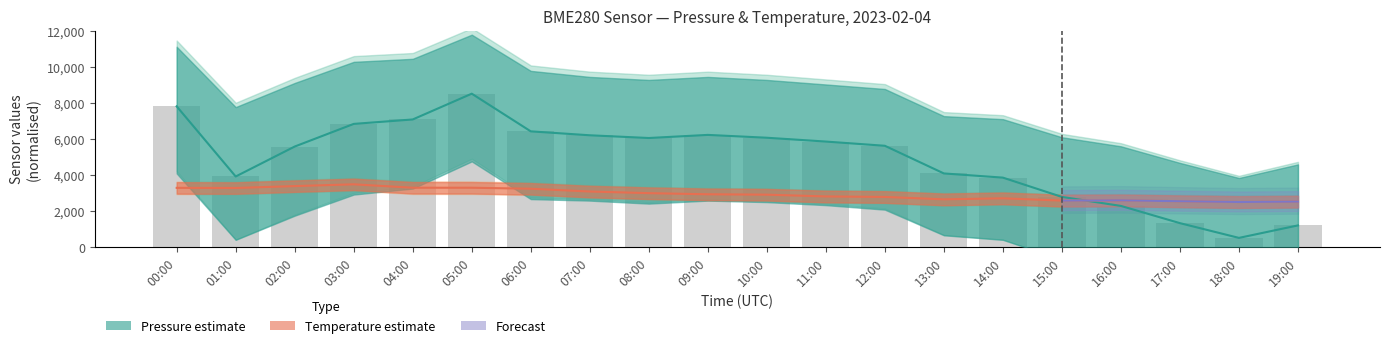

Which series has the largest total across all categories?

pressure